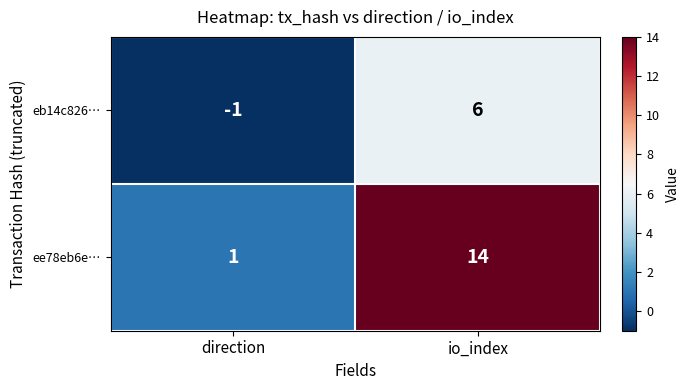

List the series in order of their overall mean, highest first.

ee78eb6e…, eb14c826…